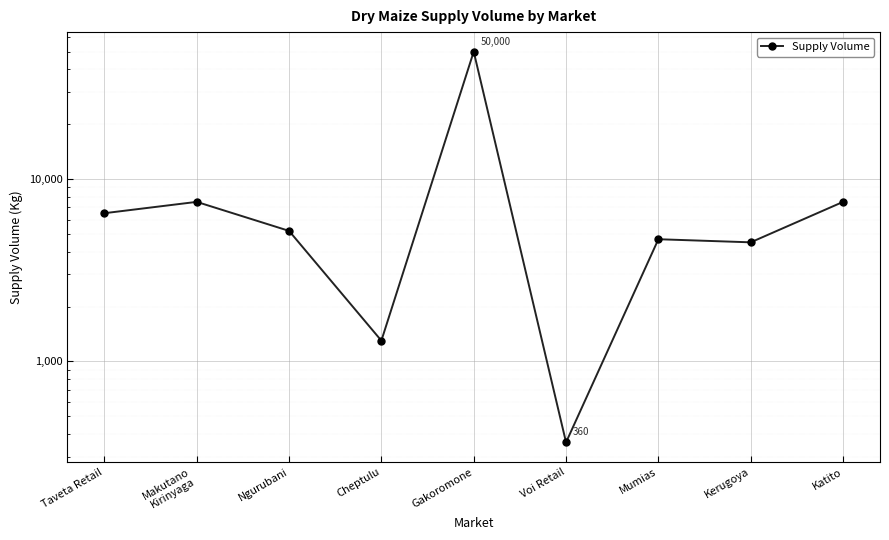

What is the minimum value shown in the chart?

360